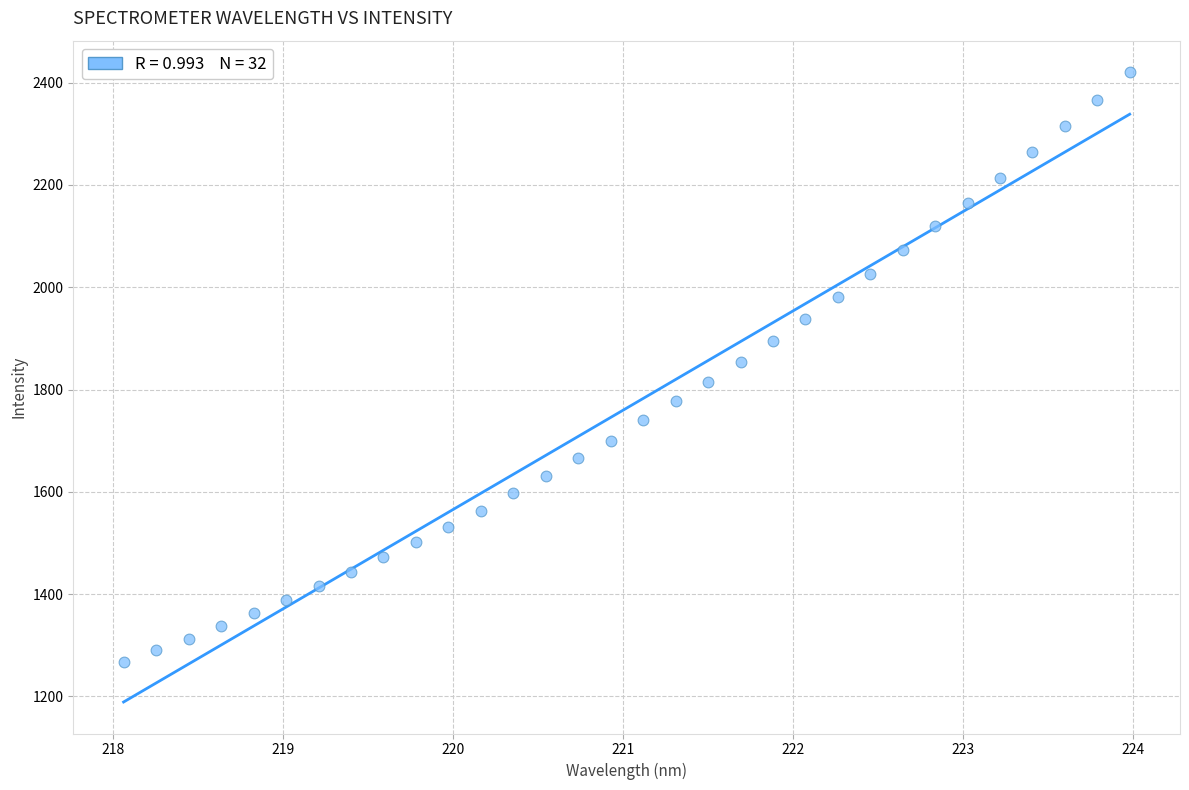

What is the range of X values (max minus min)?

5.9